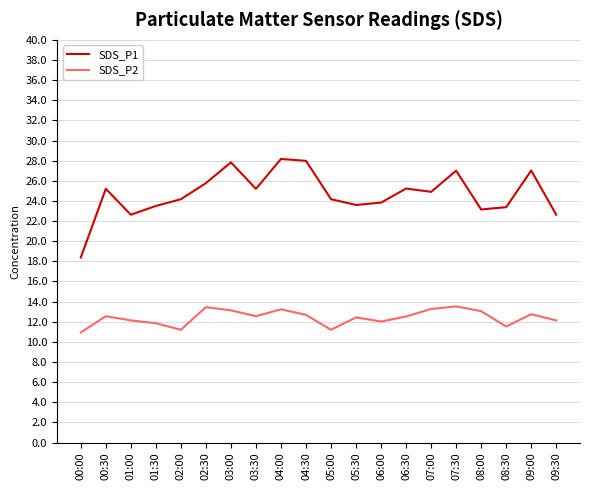

What is the sum of the SDS_P2 values at 05:00 and 02:00?

22.4